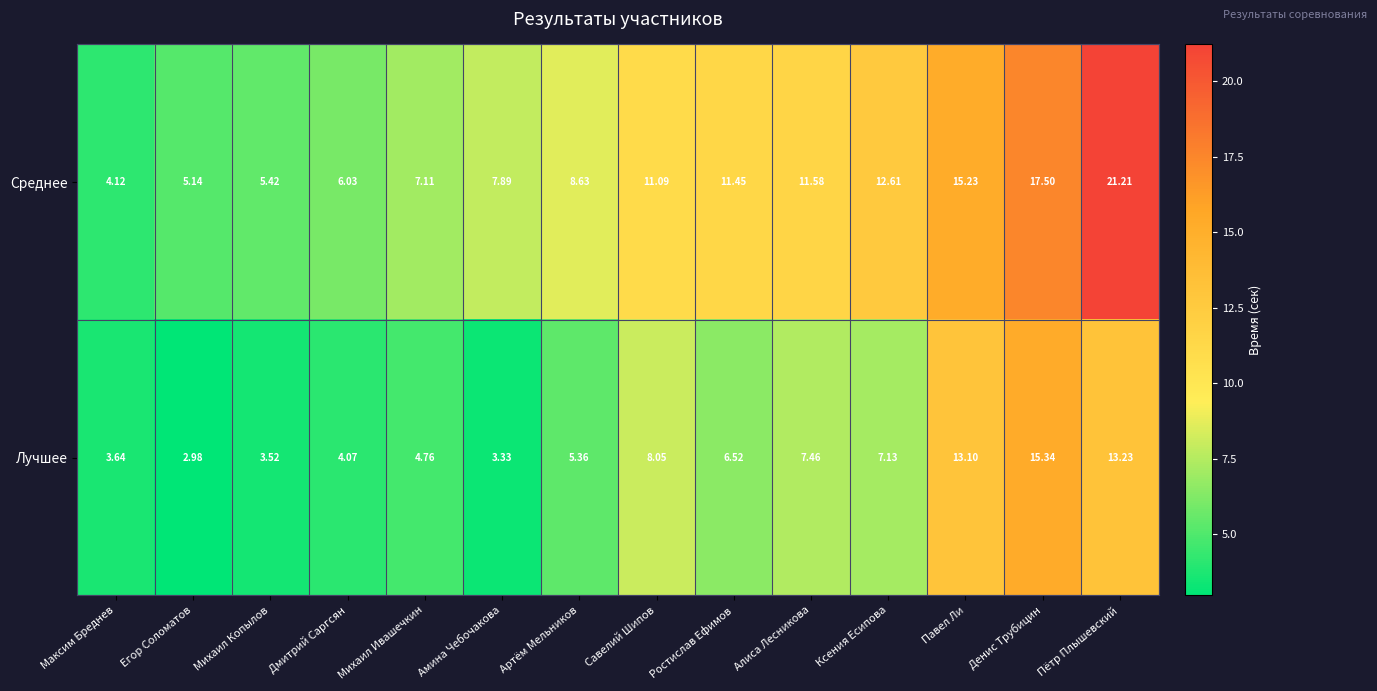

Which series has the largest total across all categories?

Среднее